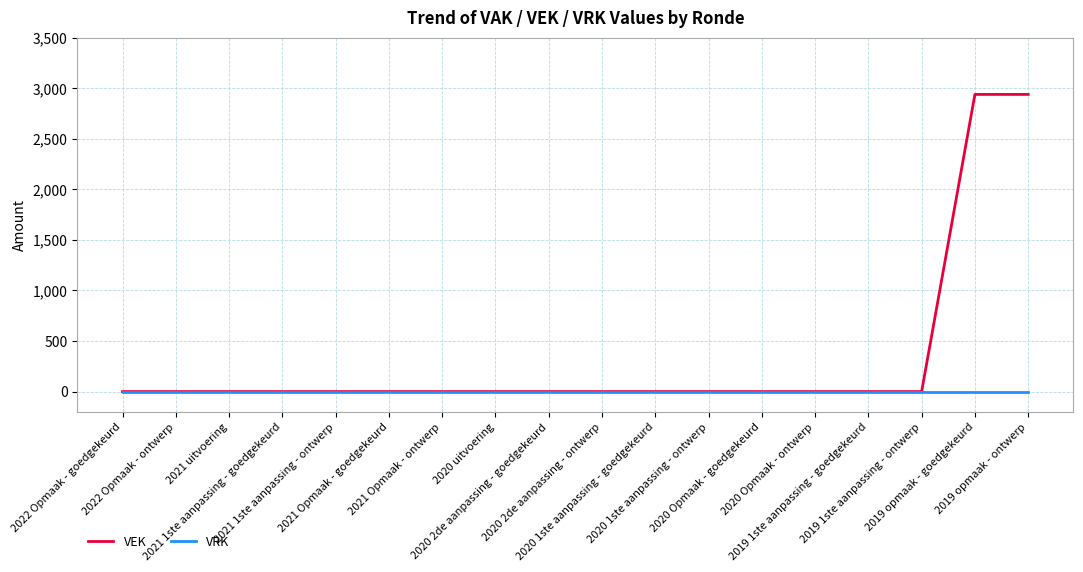

How many categories are shown in the chart?

18